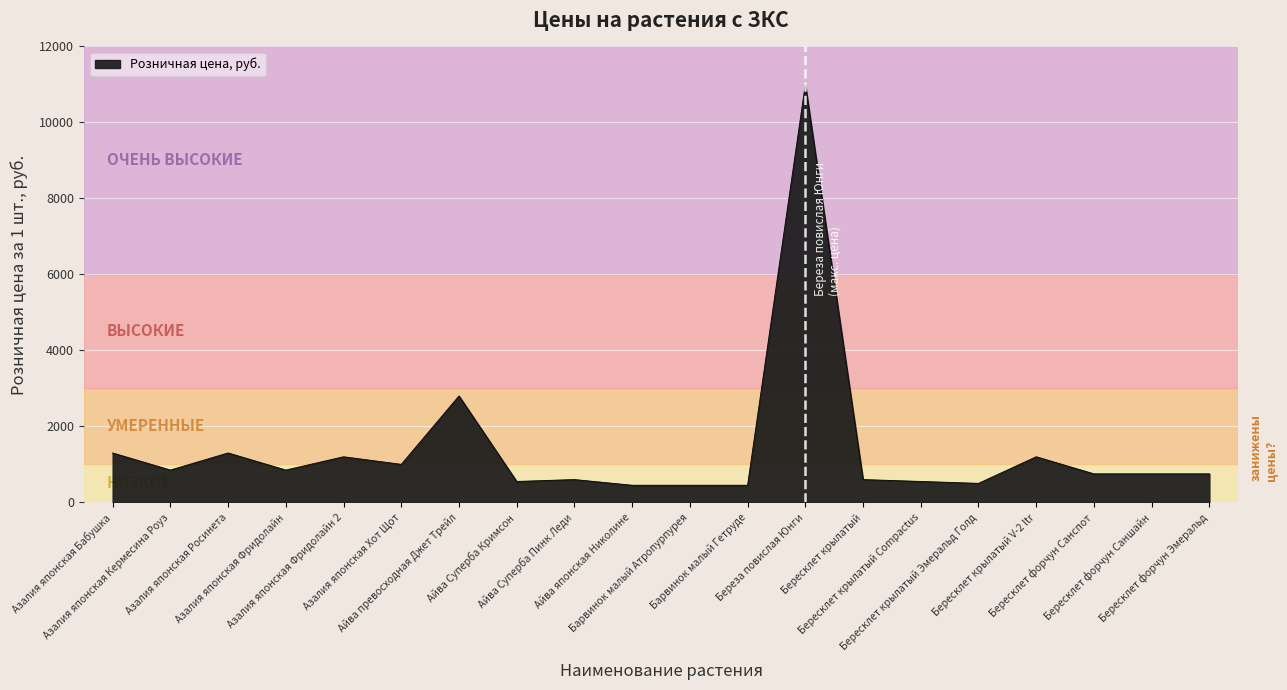

How many lines are shown in the chart?

1